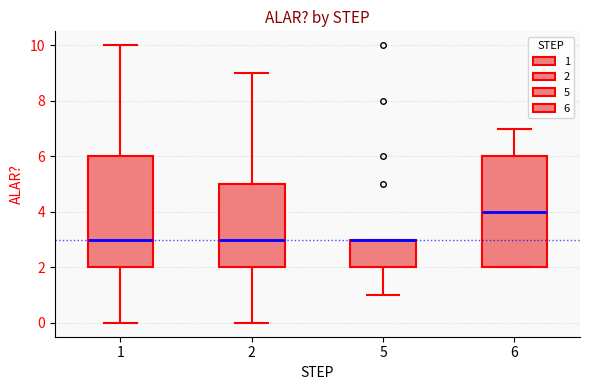

Where does the lower whisker of the box at x = 5 end on the y-axis? The values are not printed on the chart, so give them approximately, as read against the axis.

1